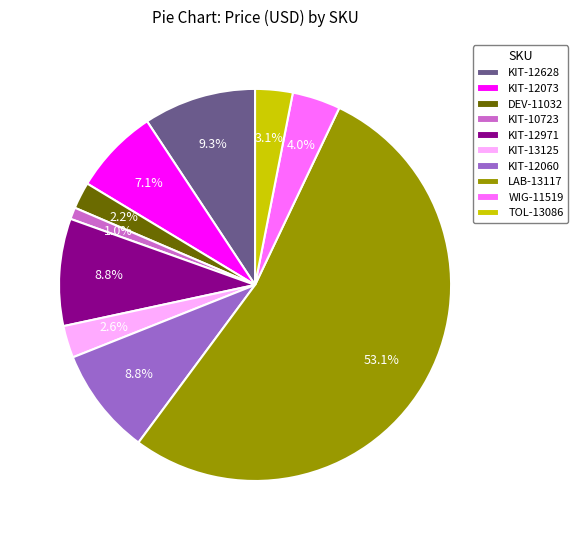

Which category accounts for the majority?

LAB-13117